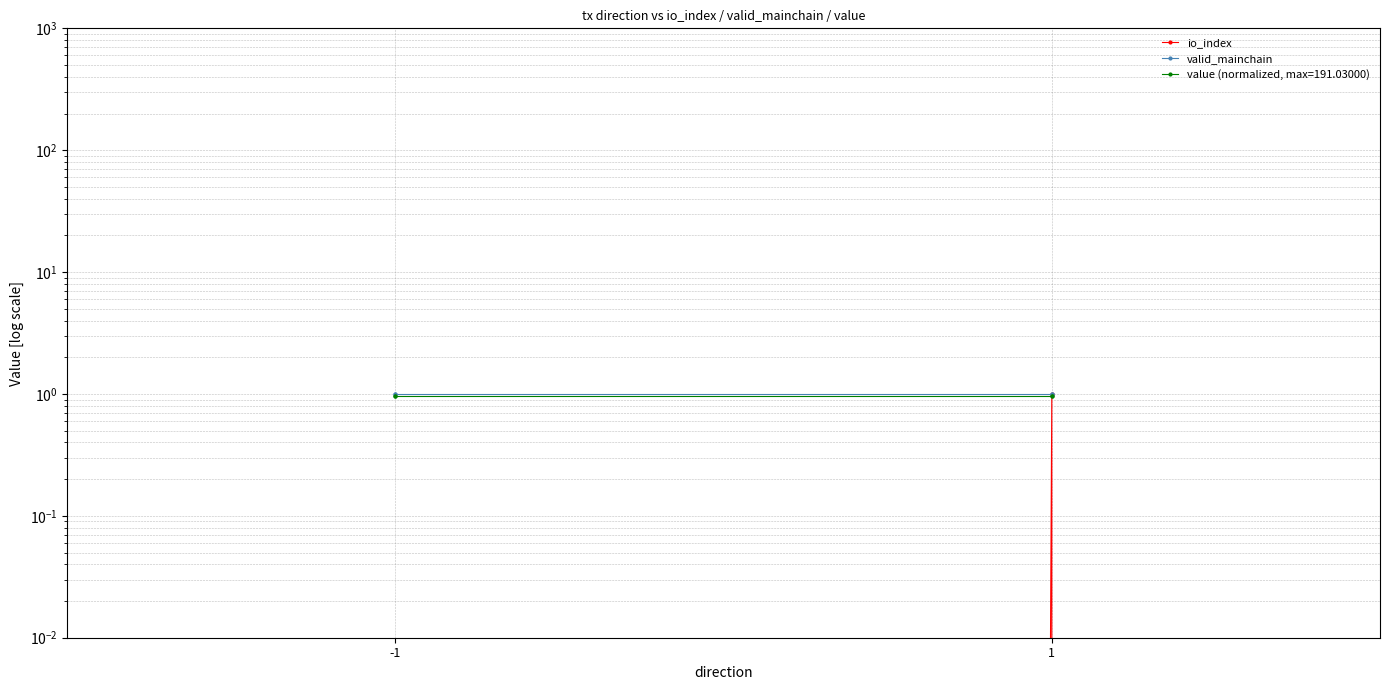

What is the sum of all io_index values?

1